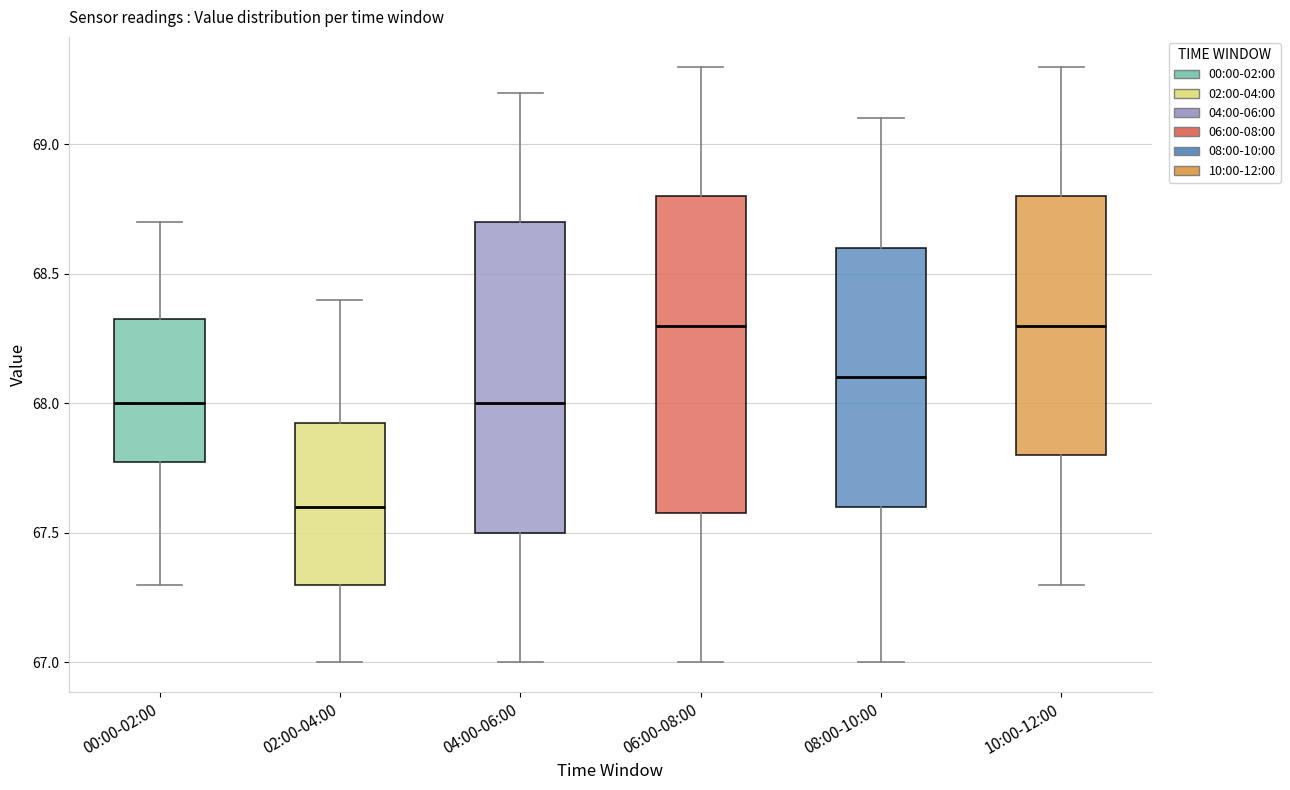

Which box has the lowest median line?

02:00-04:00